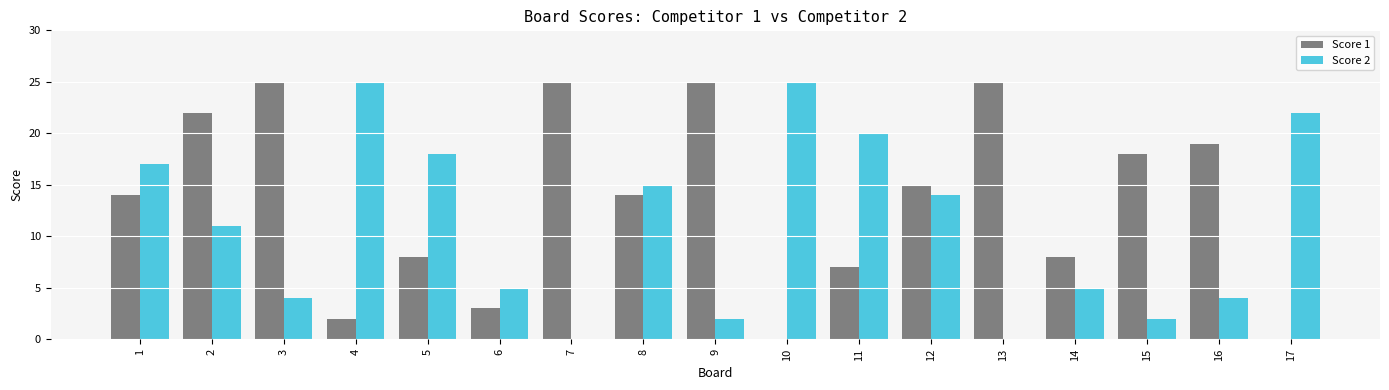

What is the greatest value displayed?

25